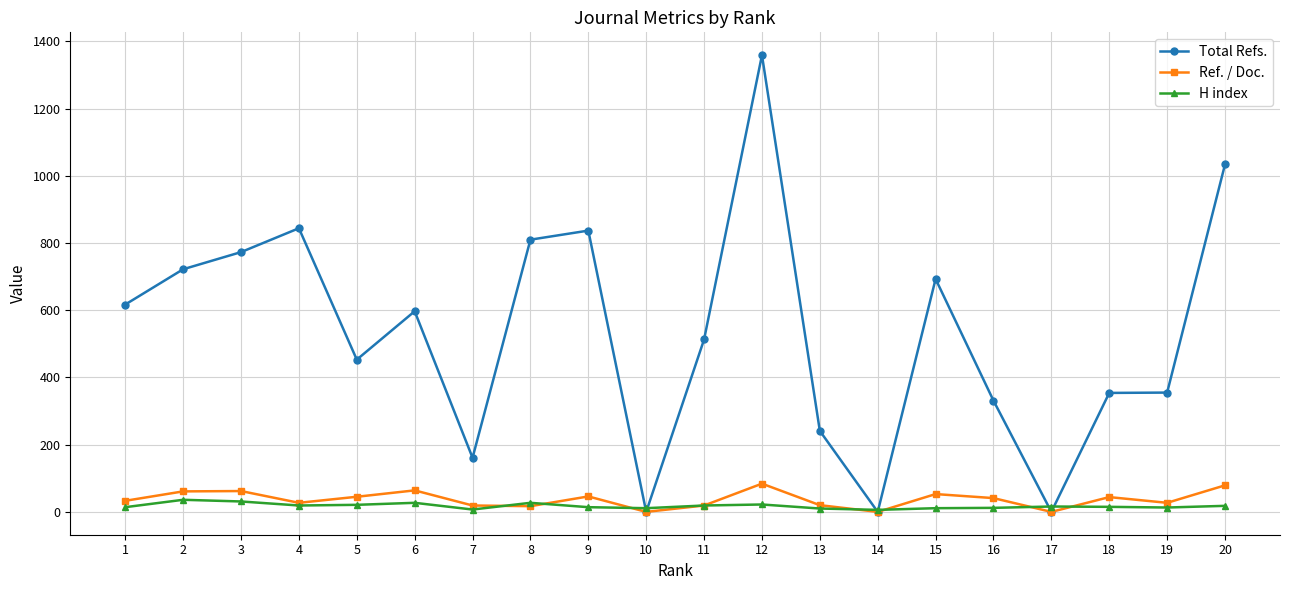

True or false: Ref. / Doc. has more than 2 interior local peaks.

True